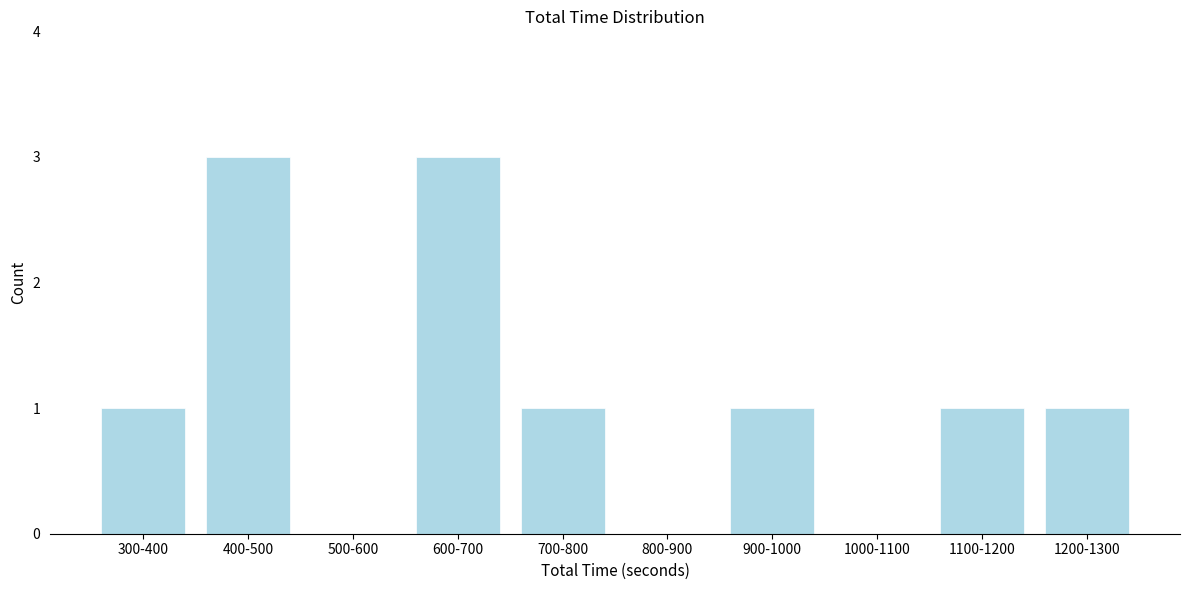

Reading left to right, extract all data points from this chart.

300-400=1	400-500=3	500-600=0	600-700=3	700-800=1	800-900=0	900-1000=1	1000-1100=0	1100-1200=1	1200-1300=1